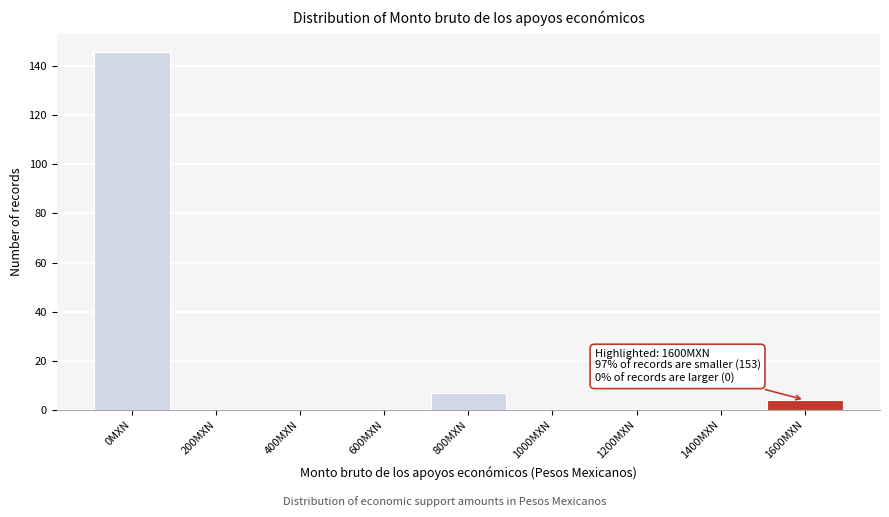

Reading left to right, list all the values displayed in this chart.

0MXN=146	200MXN=0	400MXN=0	600MXN=0	800MXN=7	1000MXN=0	1200MXN=0	1400MXN=0	1600MXN=4